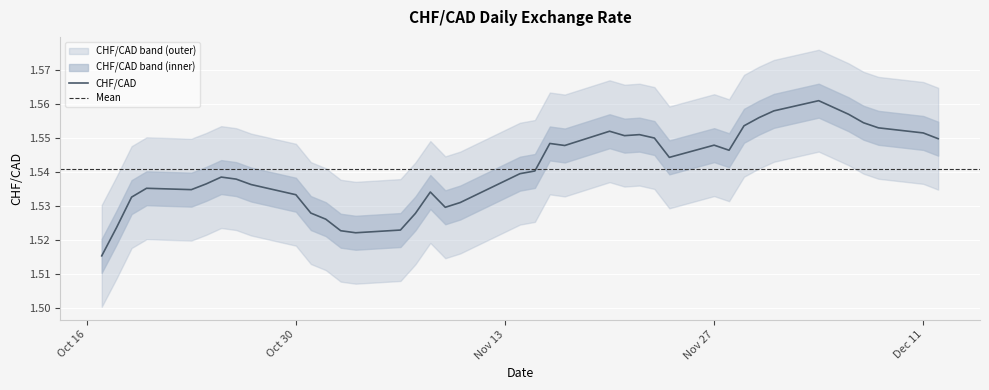

What is the value of the 21st point from the left?

1.5